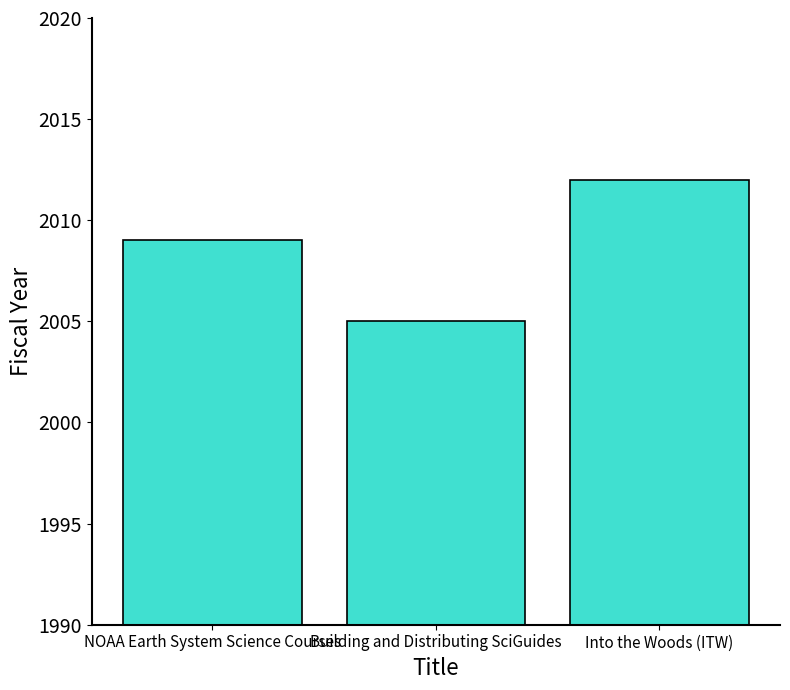

Between NOAA Earth System Science Courses and Building and Distributing SciGuides, which is larger?

NOAA Earth System Science Courses